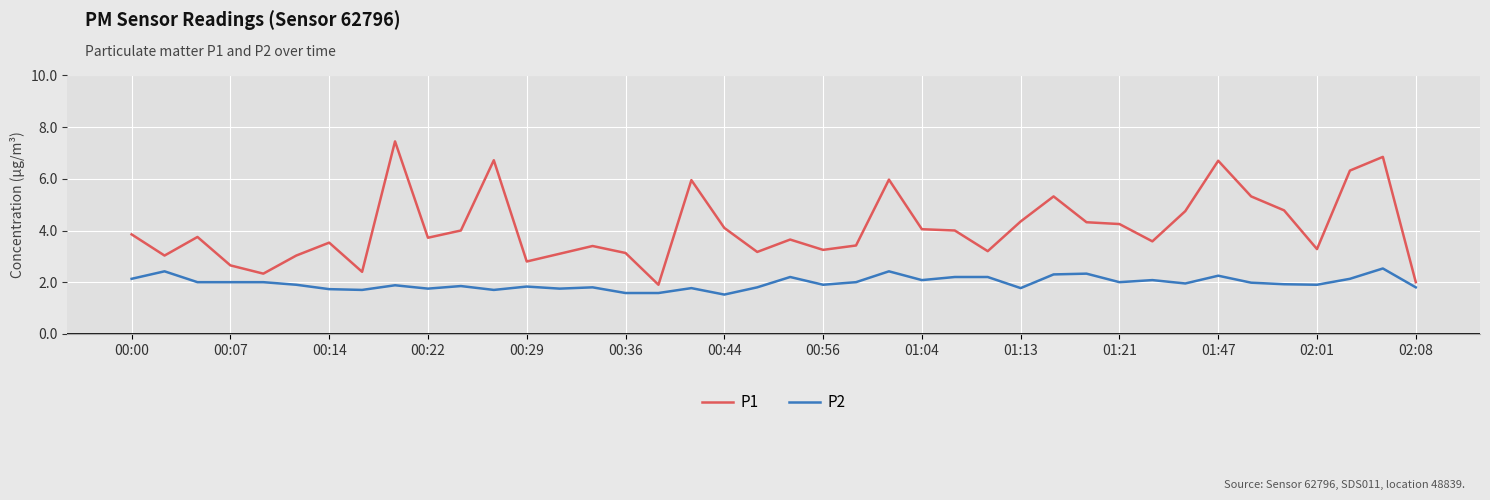

Rank the series by their average value, from highest to lowest.

P1, P2